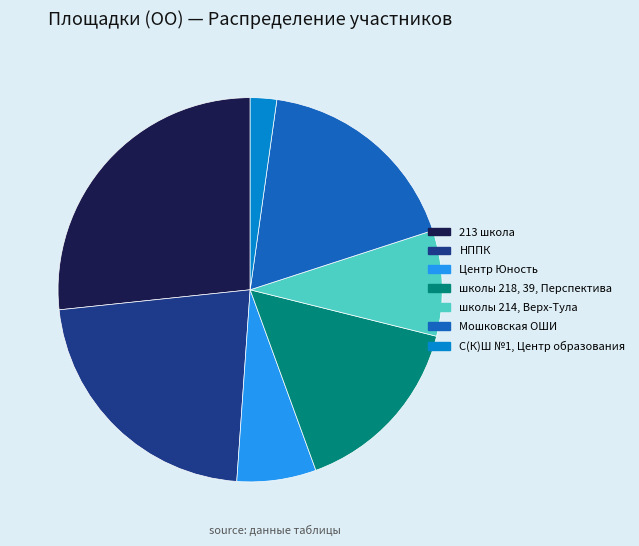

Is the sum of школы 214, Верх-Тула and Мошковская ОШИ greater than half?

No